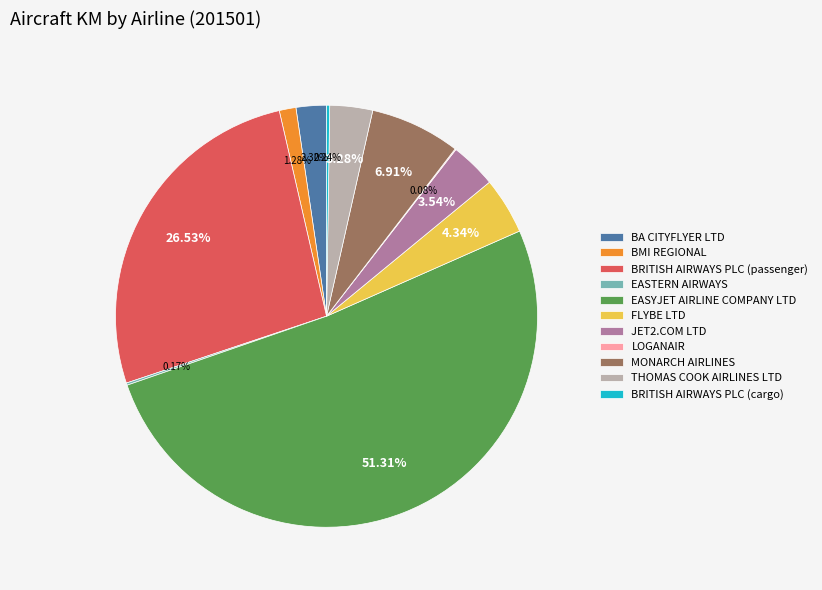

To the nearest percent, what is the difference between the largest and smallest slice percentages?

51%